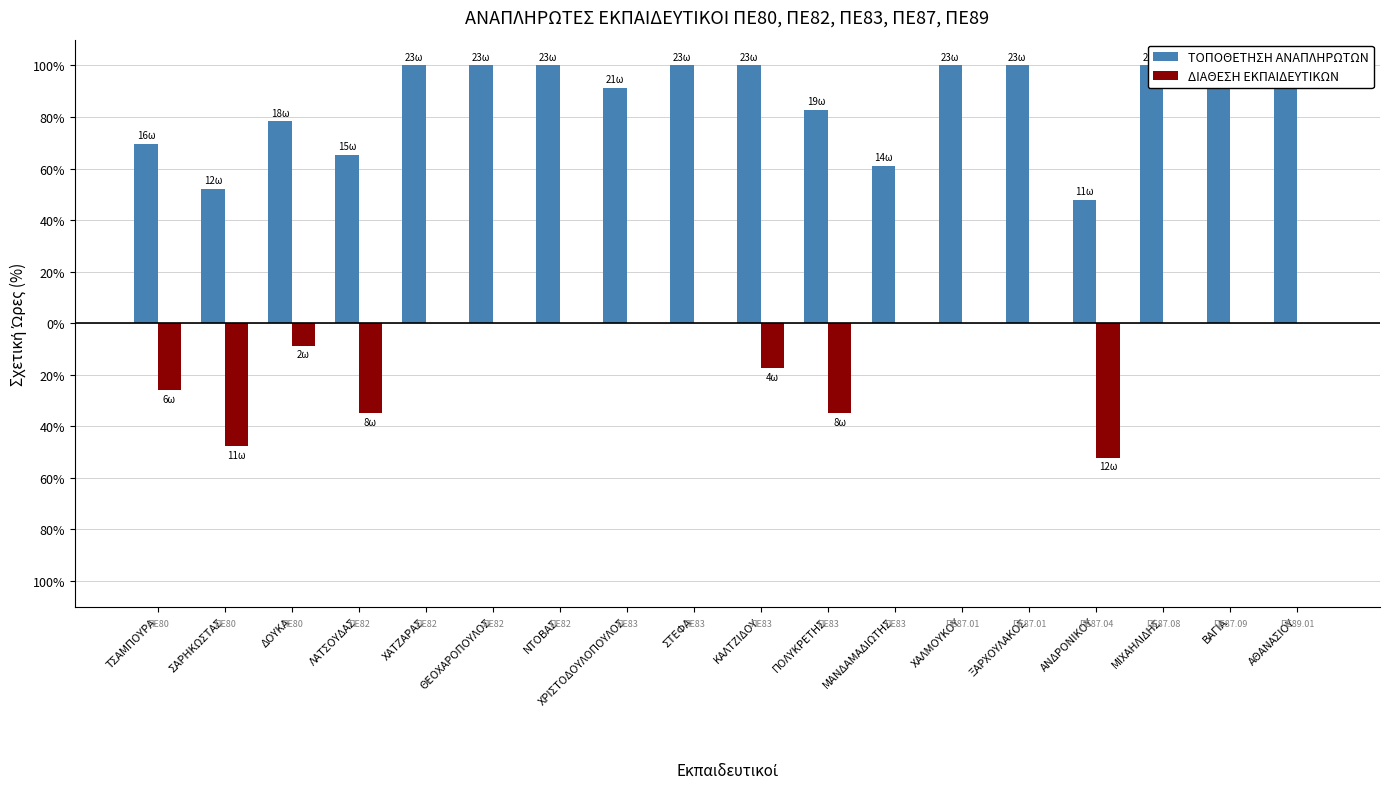

Between ΧΡΙΣΤΟΔΟΥΛΟΠΟΥΛΟΣ and ΞΑΡΧΟΥΛΑΚΟΣ, which is larger?

ΞΑΡΧΟΥΛΑΚΟΣ